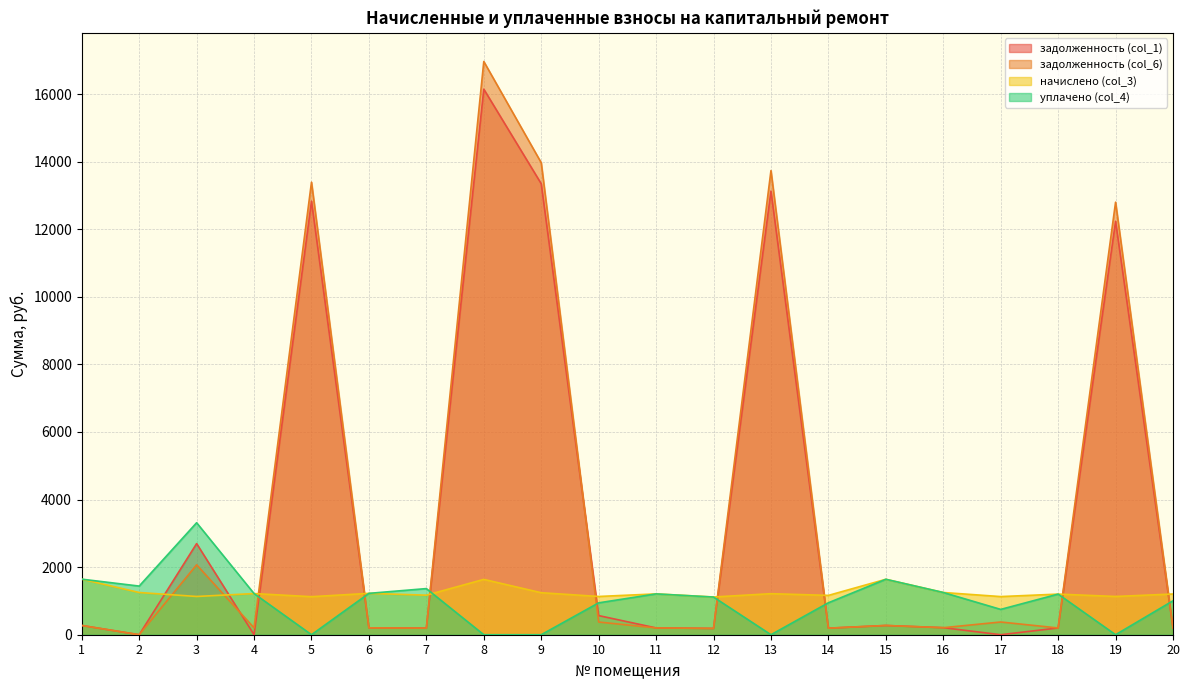

Which category has the lowest value in the уплачено (col_4) series?

5